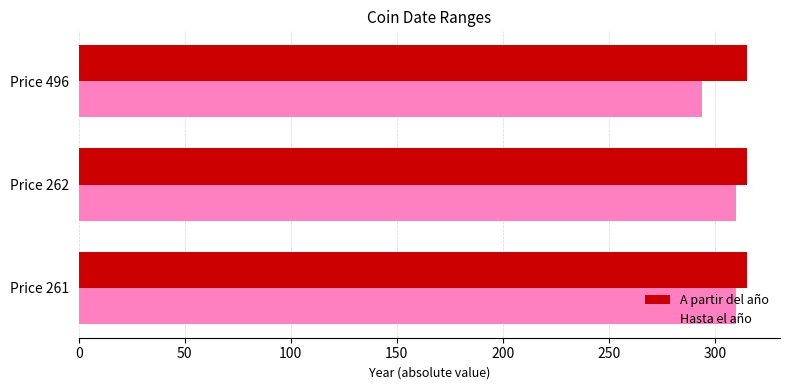

Which series has the widest spread of values?

Hasta el año